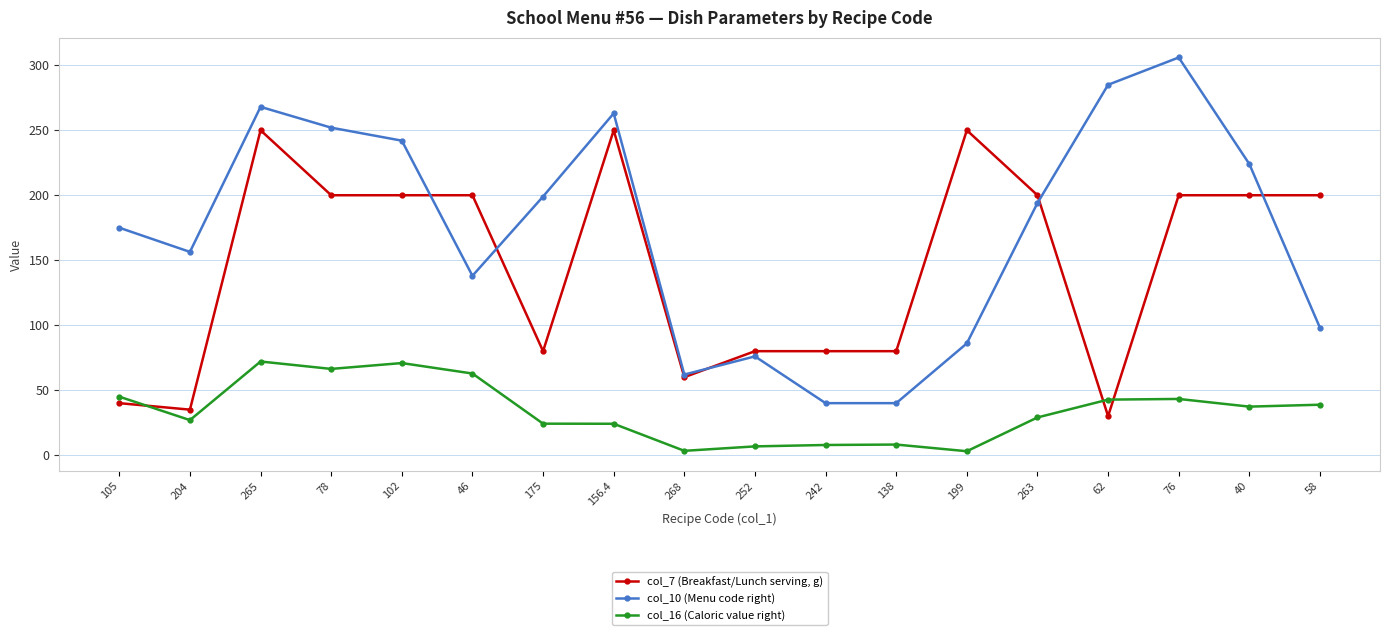

What is the total value across all series at 268?

125.3